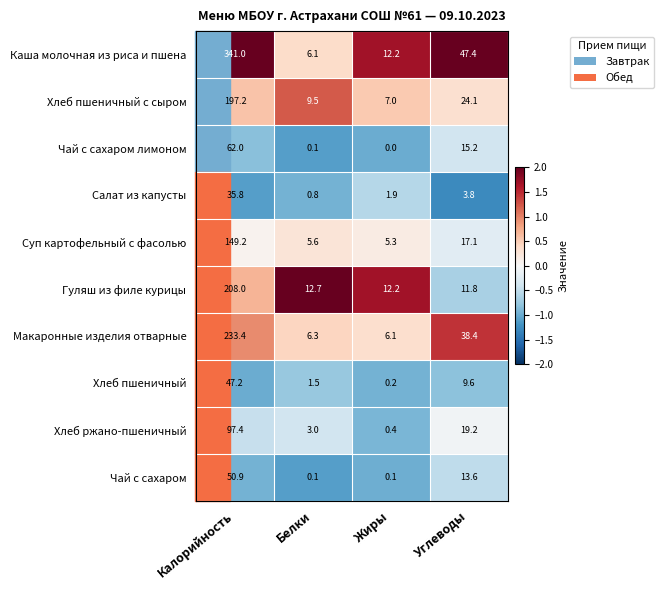

Which series changed the most between Калорийность and Жиры?

Каша молочная из риса и пшена